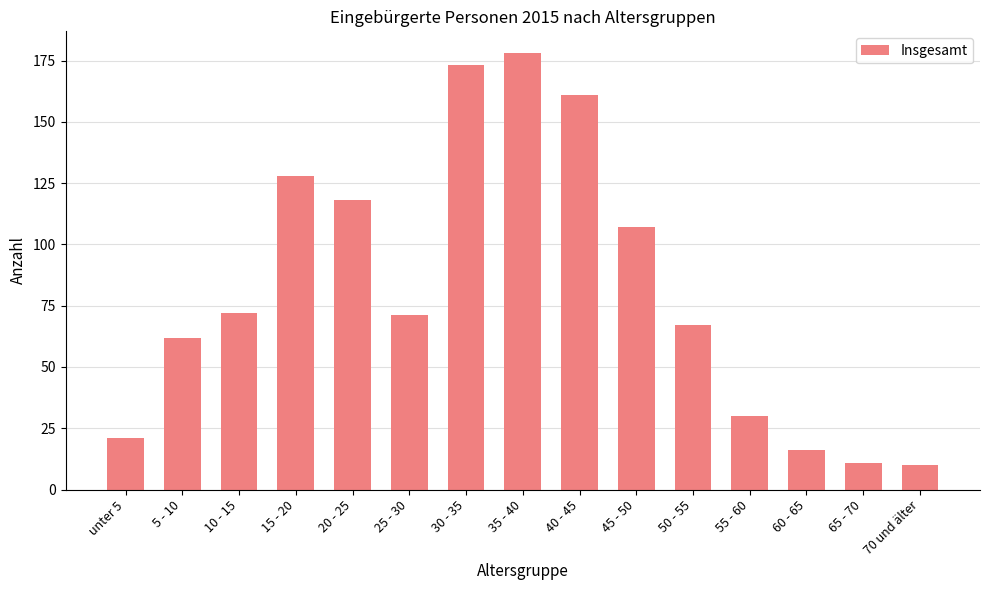

What is the change in value from 65 - 70 to 70 und älter?

-1